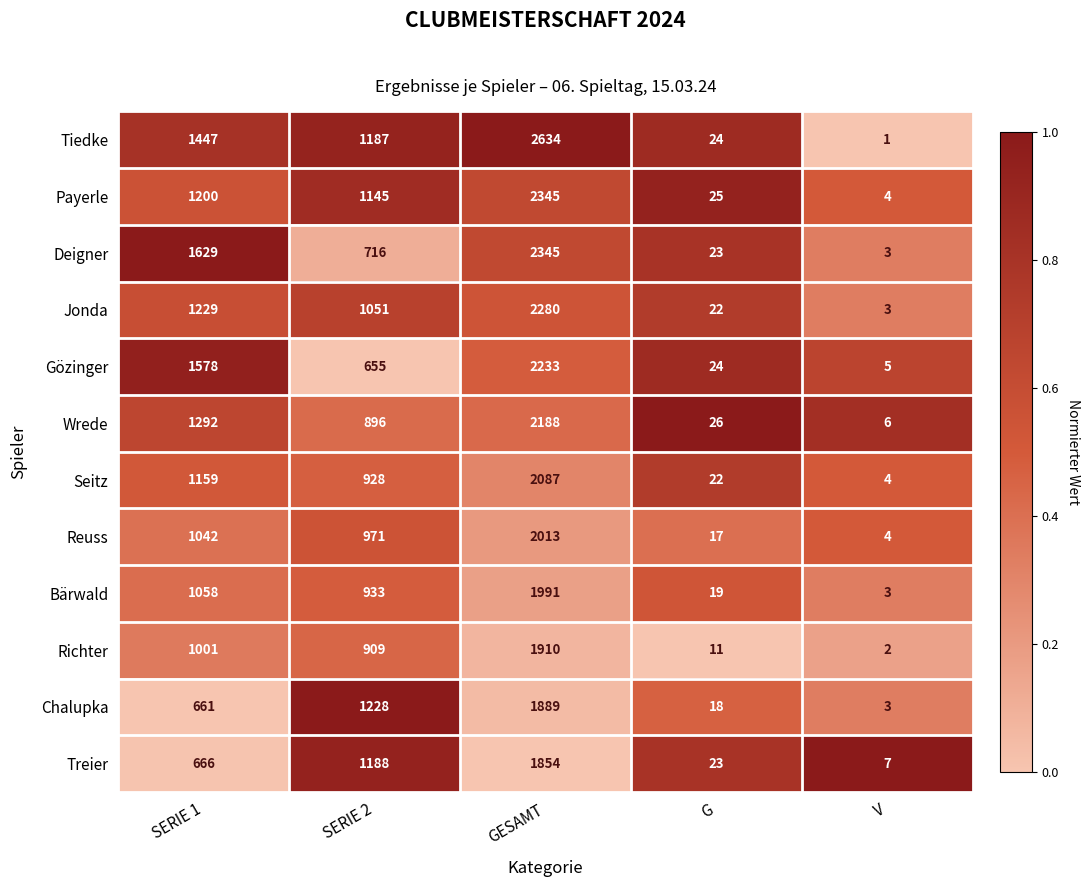

What is the minimum value for Bärwald?

3